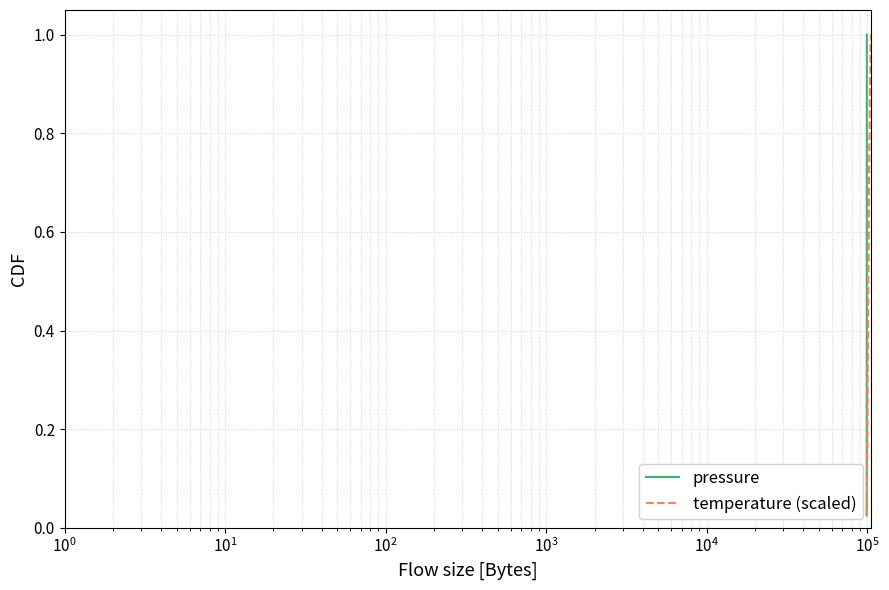

True or false: temperature (scaled) has a value of 1.5 at 35.

False